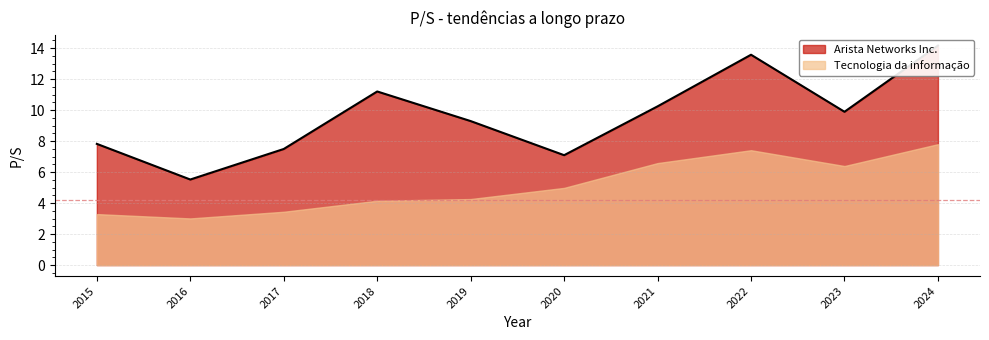

Rank the series by their maximum value, from highest to lowest.

Arista Networks Inc., Tecnologia da informação